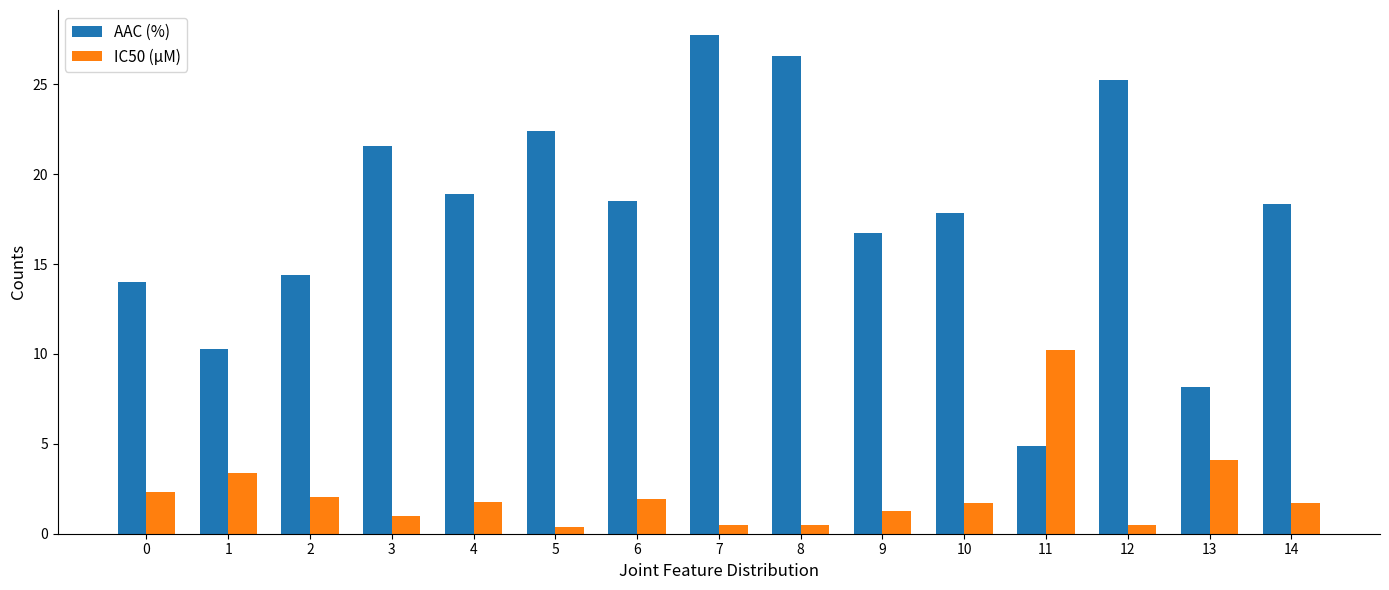

Read the AAC (%) value at 6.

18.5